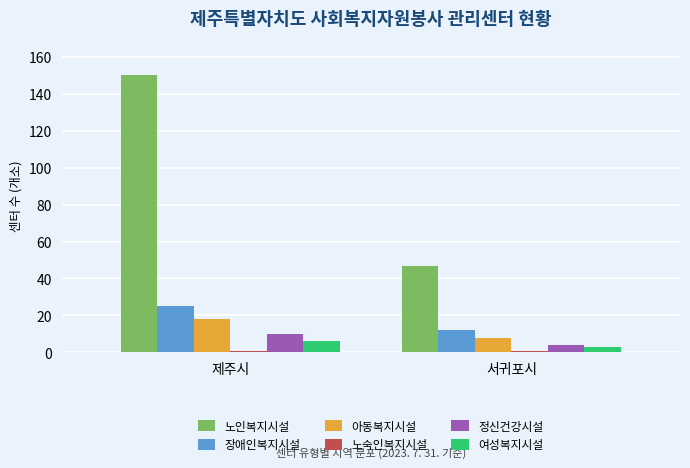

At which category does the chart reach its peak across all series?

제주시